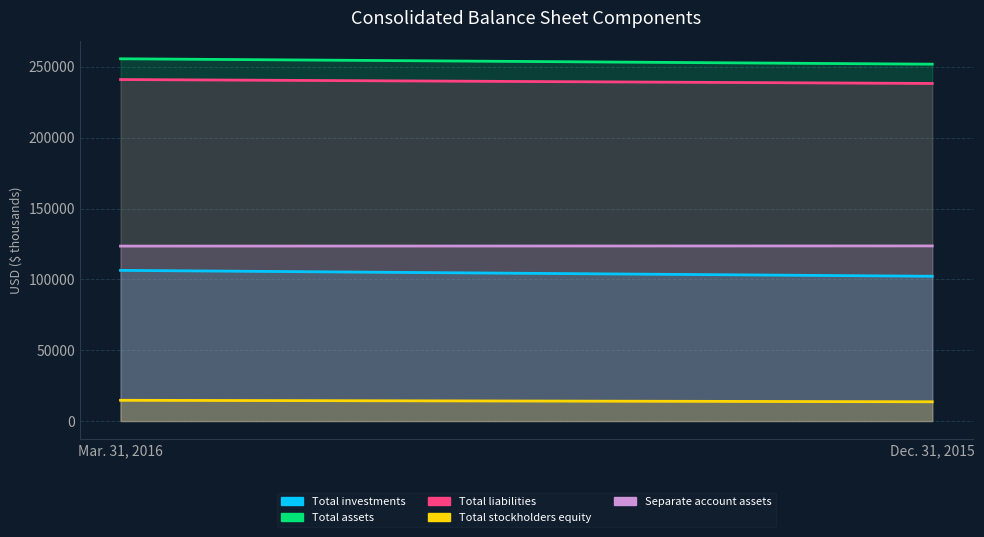

Which has a higher value, Mar. 31, 2016 or Dec. 31, 2015?

Mar. 31, 2016